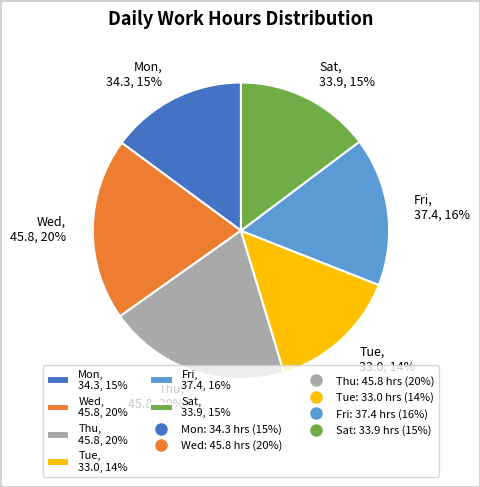

Does Sat, 33.9, 15% represent more than half of the total?

No